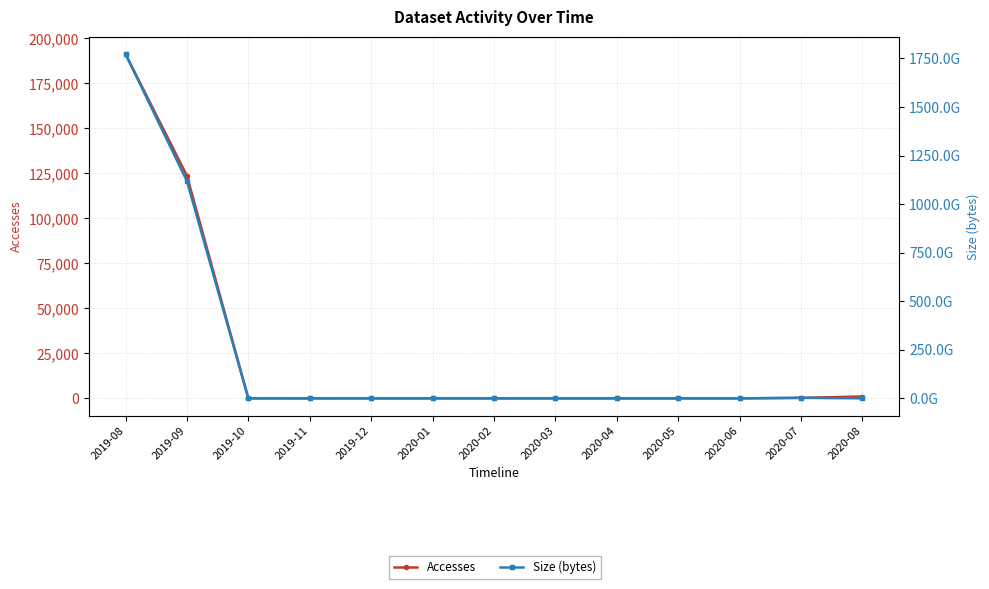

Does the chart display data point markers on the line(s)?

Yes